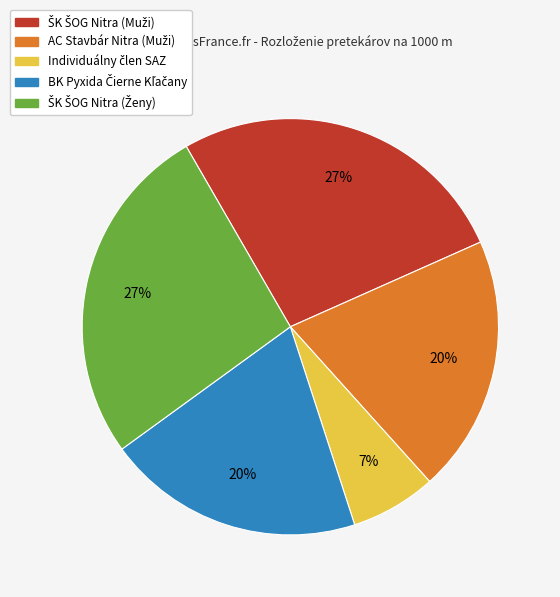

Is there any slice that represents more than half of the pie?

No